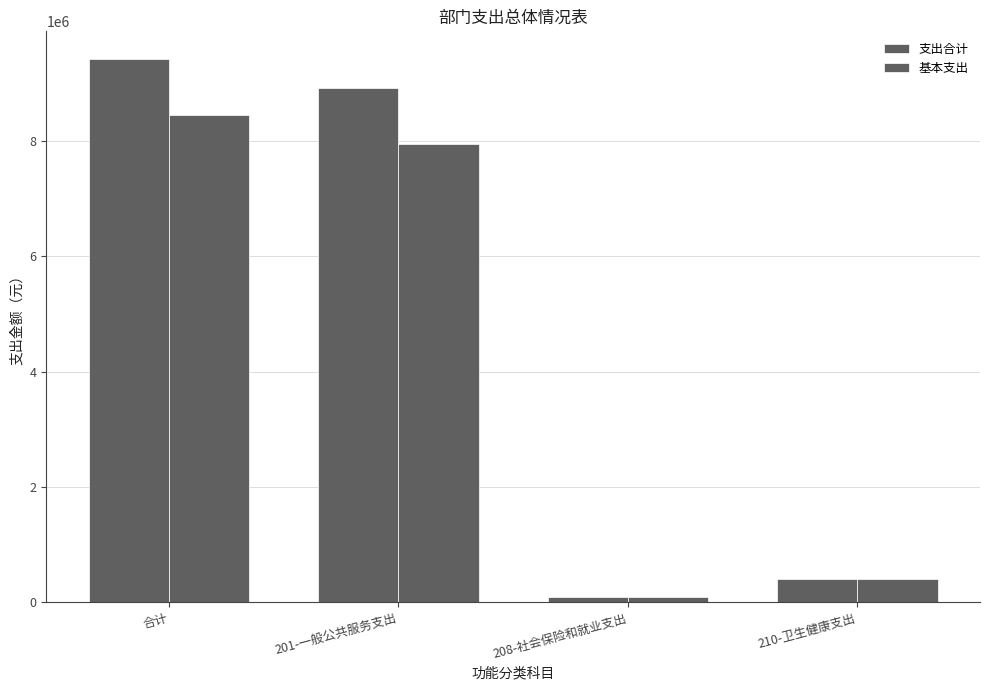

How many series are shown in this chart?

2